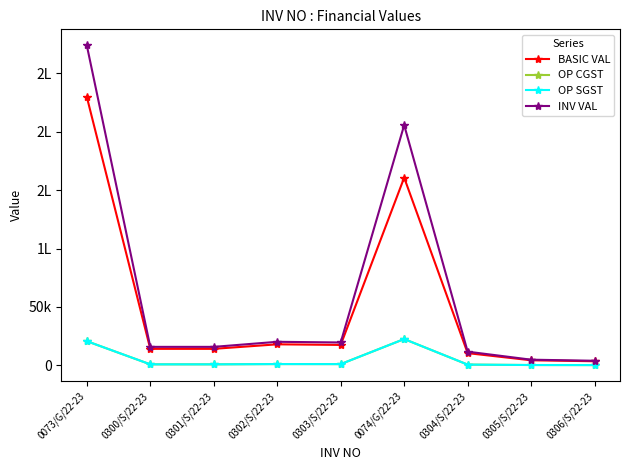

What position from the right is 0303/S/22-23?

5